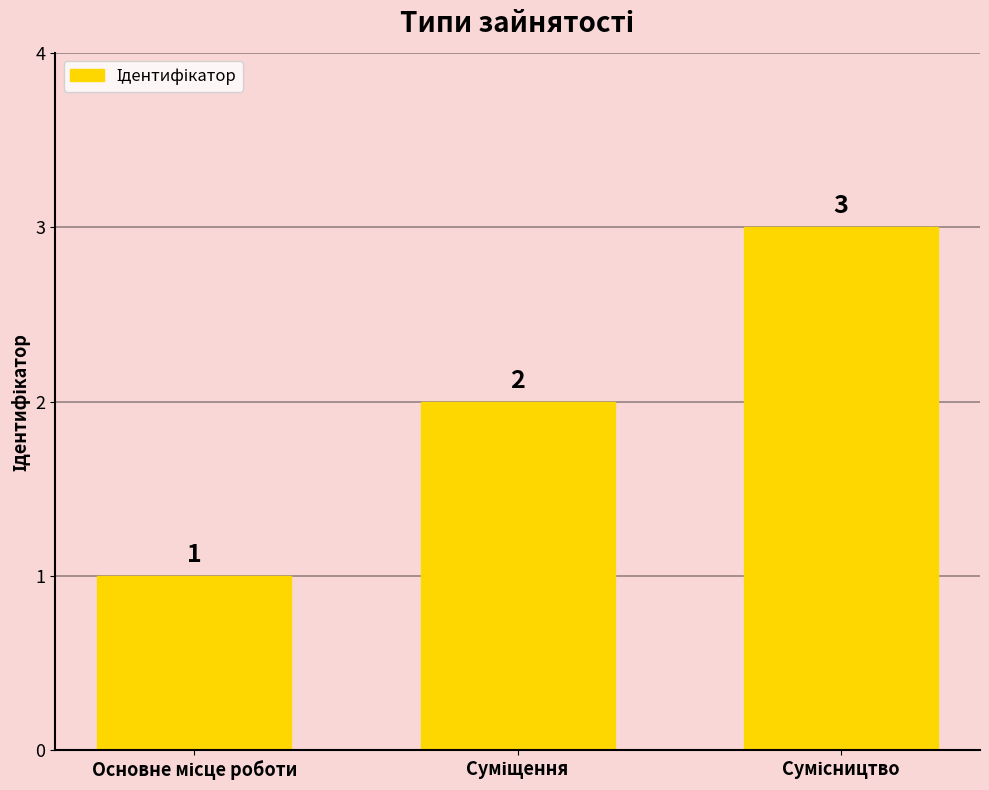

Count the values in the range 1 to 3.

3